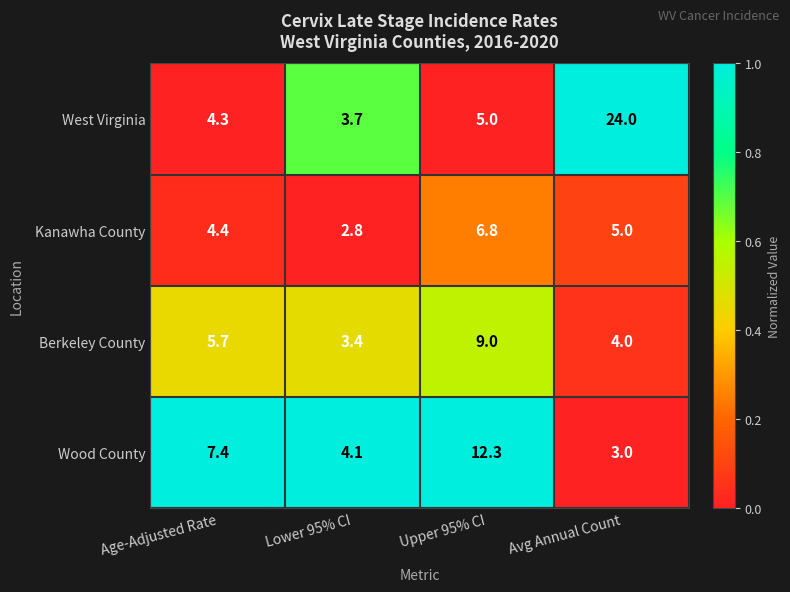

What is the total value across all series at Age-Adjusted Rate?

21.8